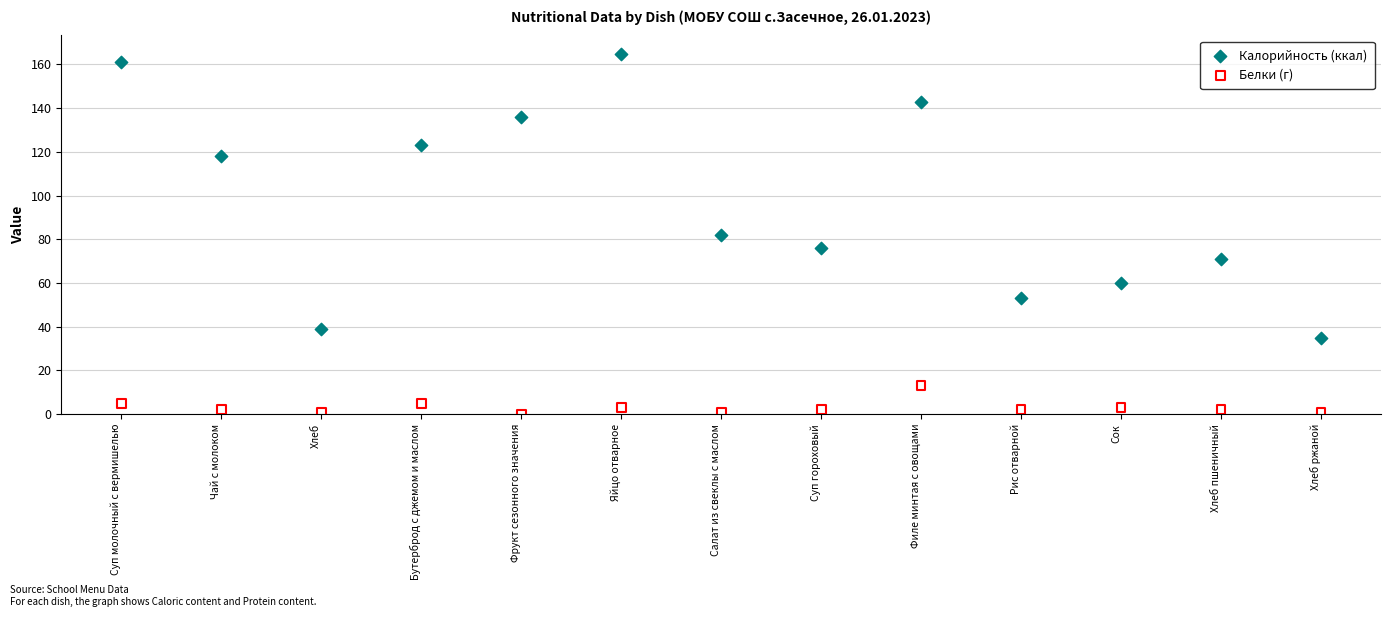

Which series contains the lowest Y value?

Белки (г)